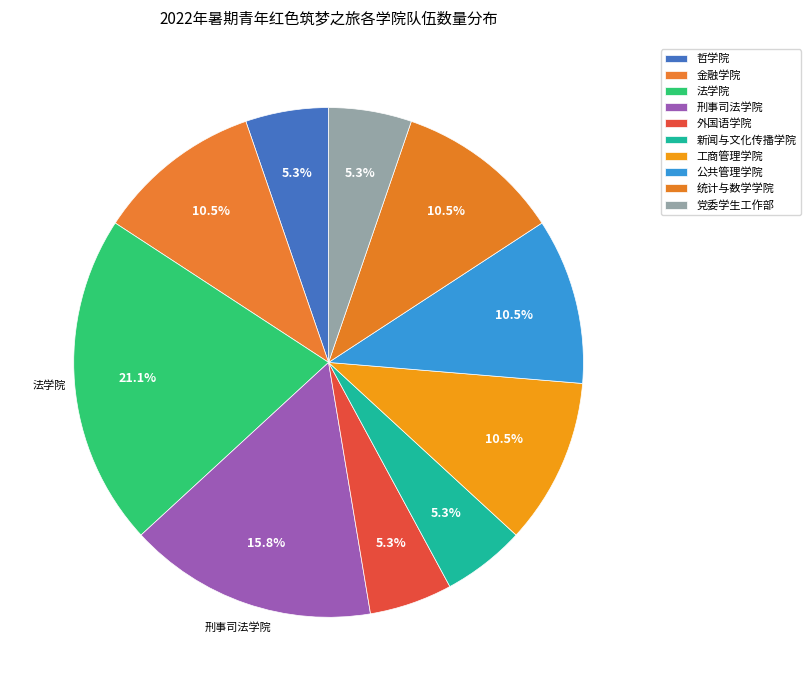

How many slices are in this pie chart?

10